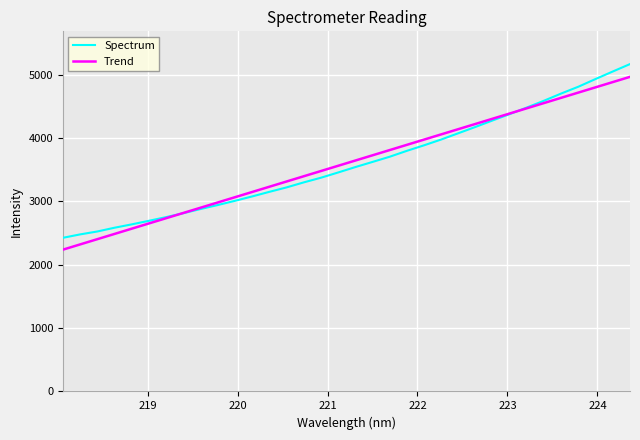

What is the greatest value displayed?

5168.0